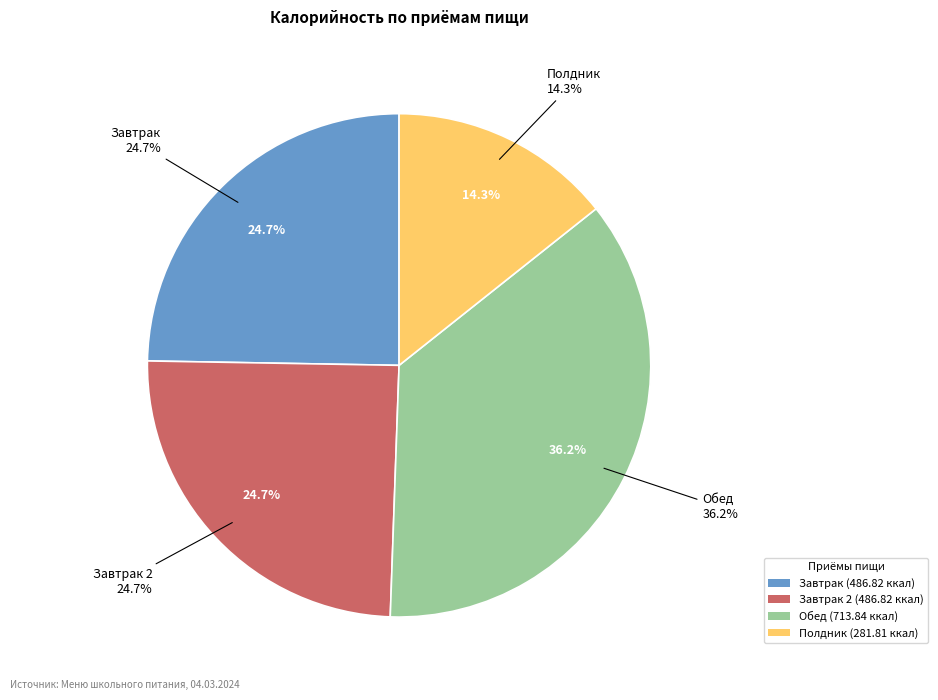

To the nearest percent, what portion does Завтрак represent?

25%